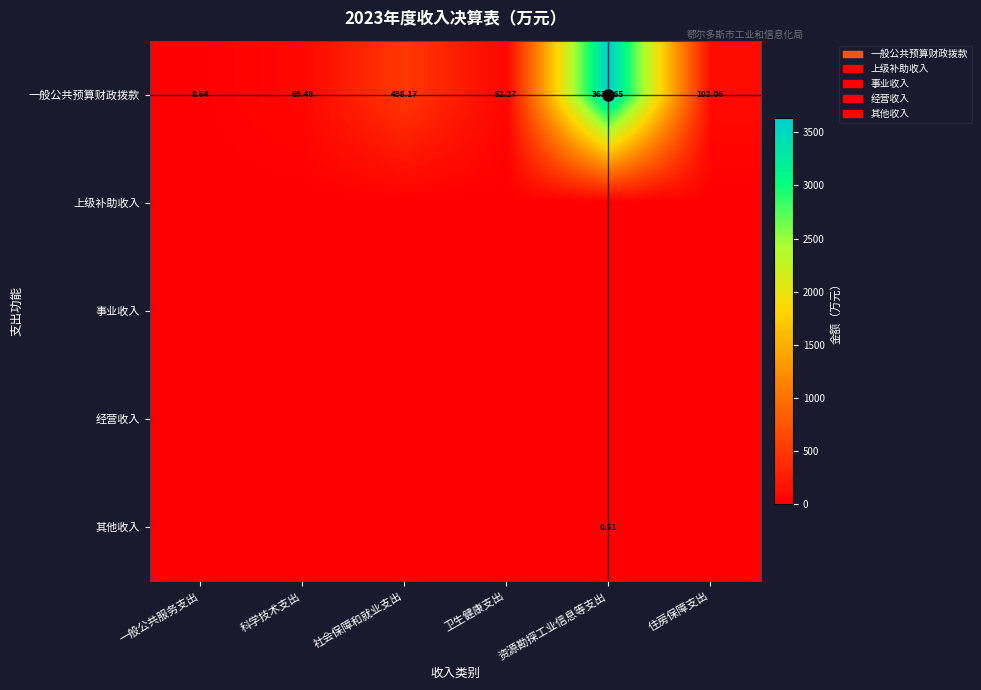

Which category has the highest value in the 一般公共预算财政拨款 series?

资源勘探工业信息等支出